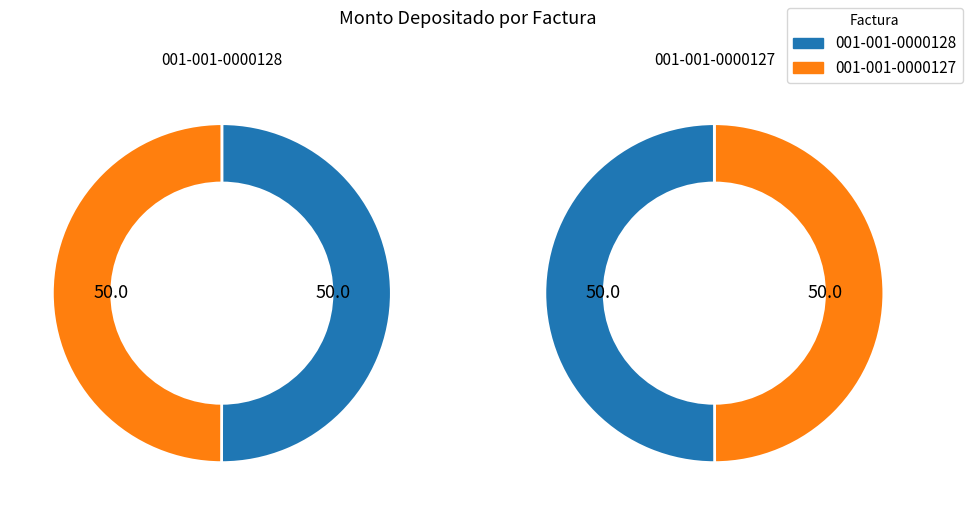

To the nearest percent, what percentage of the pie is 001-001-0000128?

50%